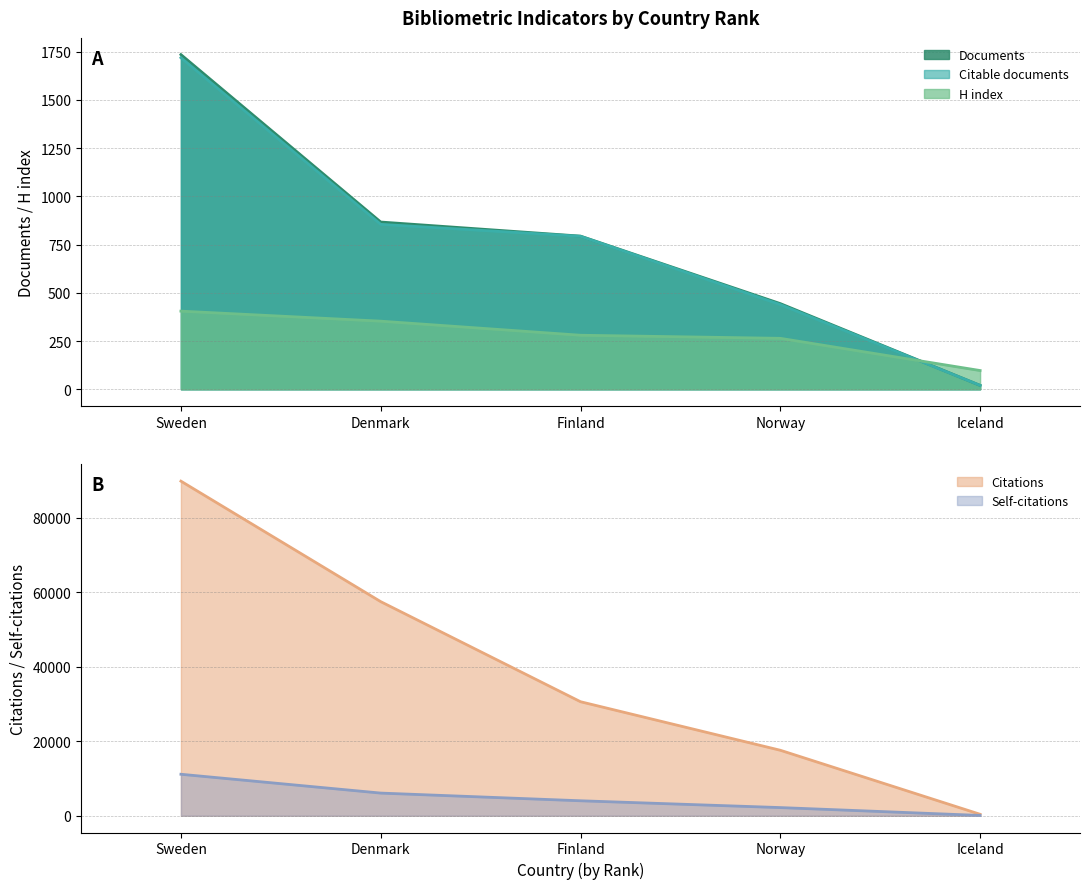

At how many categories does at least one series exceed 60630?

1